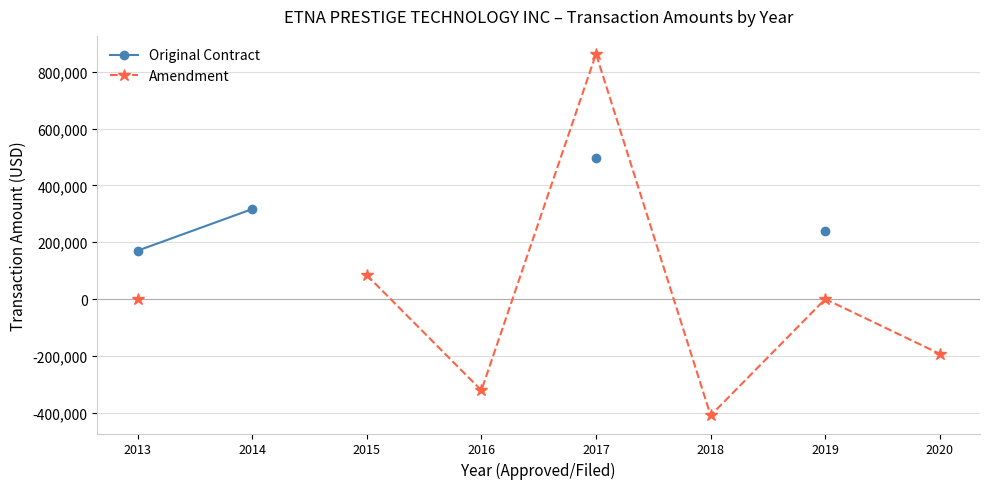

Rank the series at 2013 from highest to lowest value.

Original Contract, Amendment